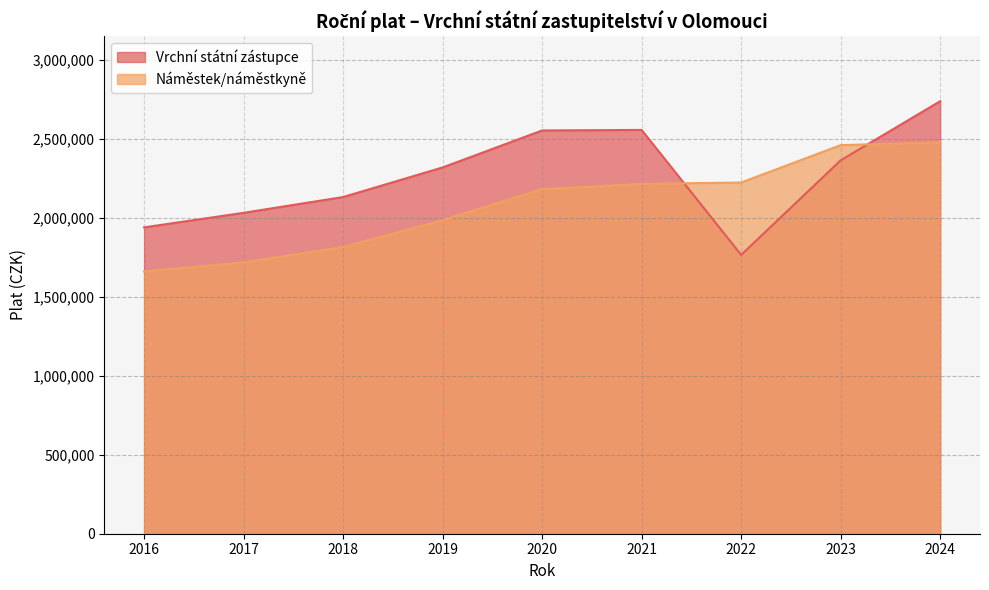

Reading right to left, list all the values displayed in this chart.

Vrchní státní zástupce: 2024=2737503	2023=2363249	2022=1764680	2021=2555503	2020=2552261	2019=2318183	2018=2130866	2017=2030913	2016=1938910
Náměstek/náměstkyně: 2024=2477026	2023=2459415	2022=2222781	2021=2214156	2020=2180984	2019=1984779	2018=1814408	2017=1717557	2016=1659963